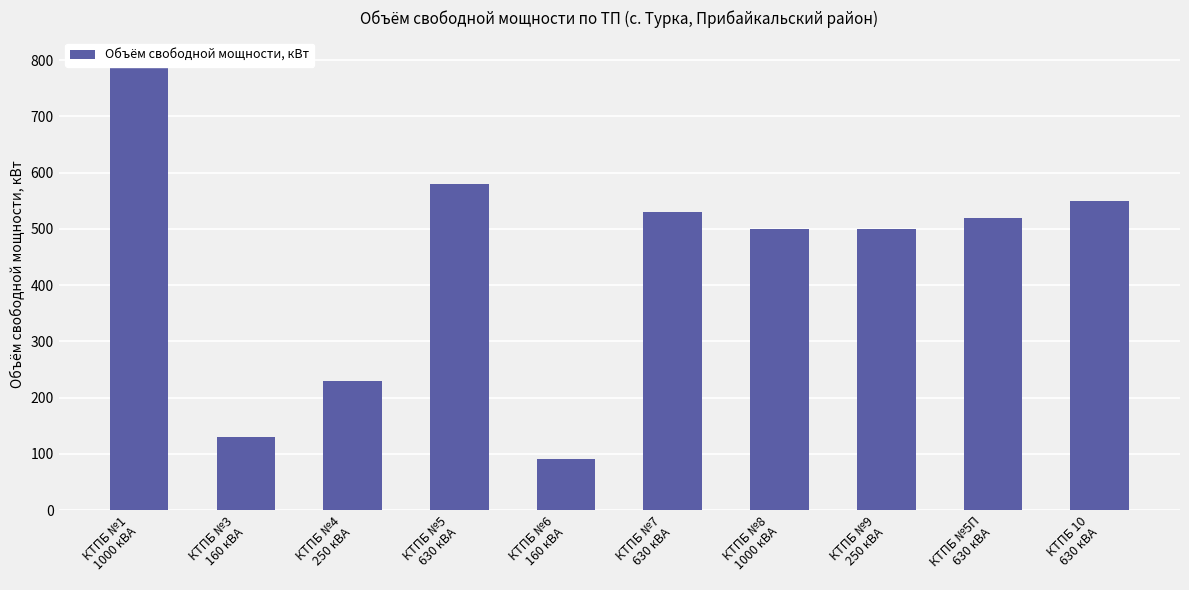

How many values exceed 520?

4